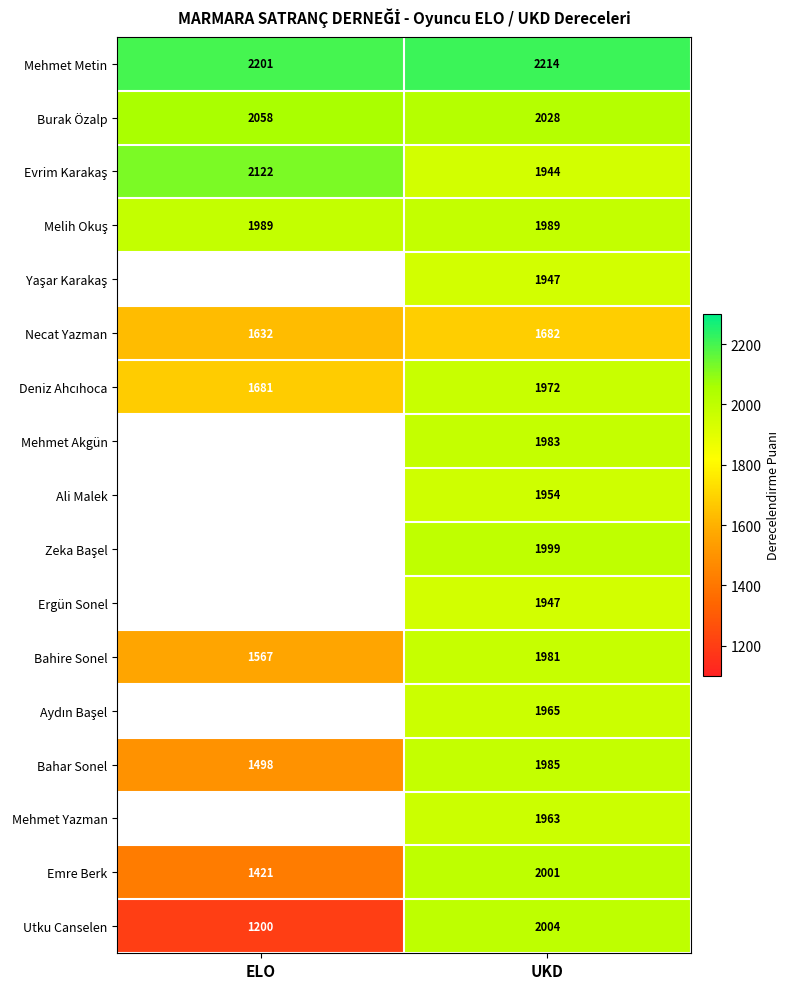

How many values in the Necat Yazman series are below 1682?

1